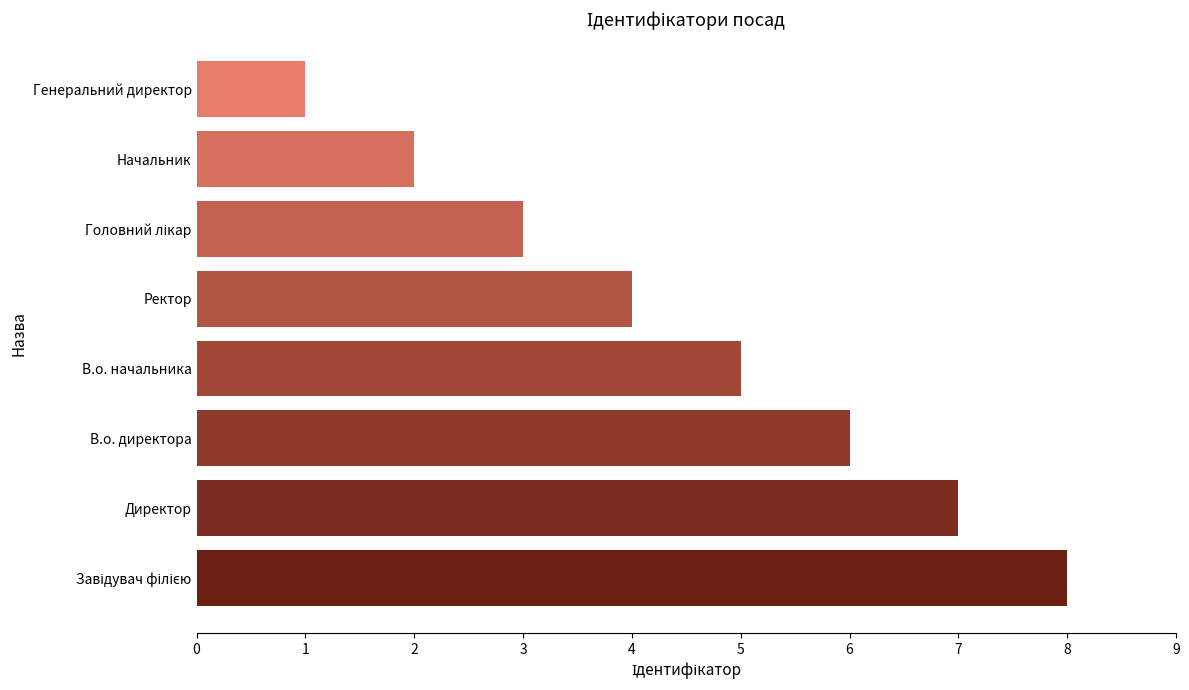

Reading top to bottom, what are all the values shown in this chart?

1	2	3	4	5	6	7	8